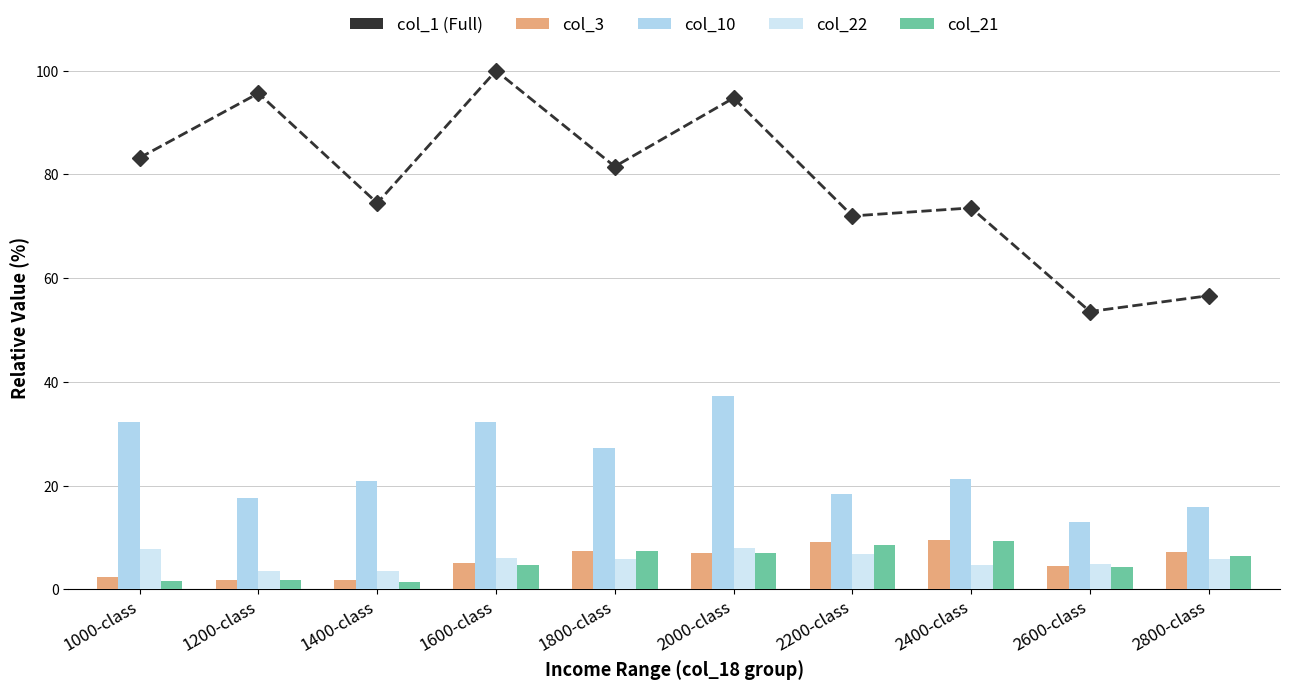

Reading left to right, transcribe all the data shown in this chart.

col_1 (line): 1000-class=83.2	1200-class=95.7	1400-class=74.5	1600-class=100.0	1800-class=81.5	2000-class=94.7	2200-class=72.0	2400-class=73.5	2600-class=53.6	2800-class=56.6
col_3: 1000-class=2.4	1200-class=1.9	1400-class=1.8	1600-class=5.0	1800-class=7.4	2000-class=7.0	2200-class=9.0	2400-class=9.4	2600-class=4.5	2800-class=7.1
col_10: 1000-class=32.2	1200-class=17.5	1400-class=20.9	1600-class=32.2	1800-class=27.2	2000-class=37.4	2200-class=18.3	2400-class=21.3	2600-class=13.1	2800-class=15.8
col_22: 1000-class=7.9	1200-class=3.5	1400-class=3.6	1600-class=6.0	1800-class=5.9	2000-class=8.1	2200-class=6.7	2400-class=4.7	2600-class=4.8	2800-class=5.9
col_21: 1000-class=1.7	1200-class=1.8	1400-class=1.4	1600-class=4.6	1800-class=7.4	2000-class=6.9	2200-class=8.5	2400-class=9.4	2600-class=4.4	2800-class=6.4